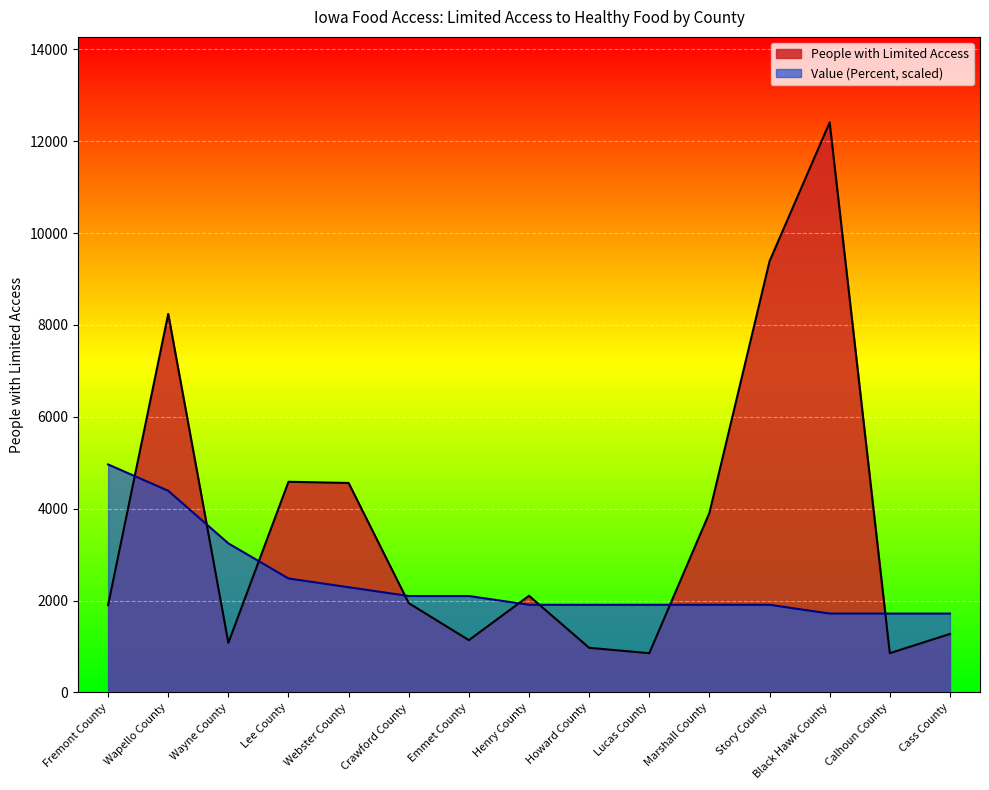

Which label corresponds to the smallest value in the chart?

Lucas County